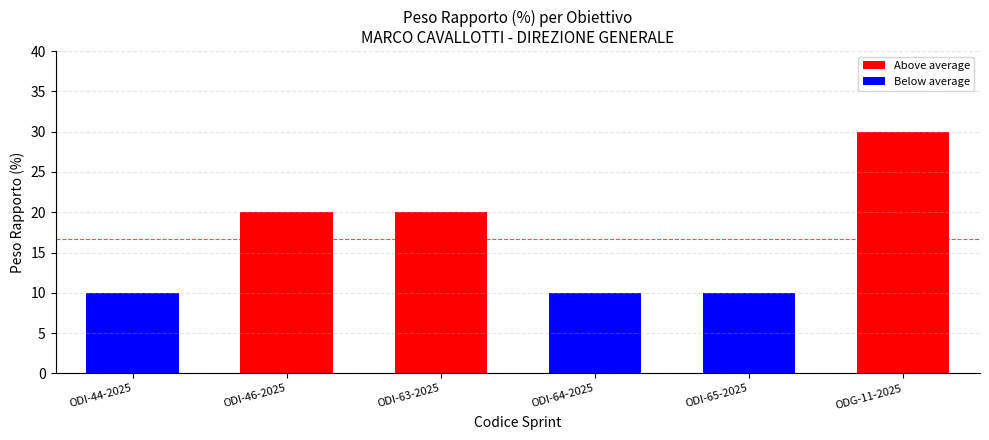

Does the chart contain any negative values?

No